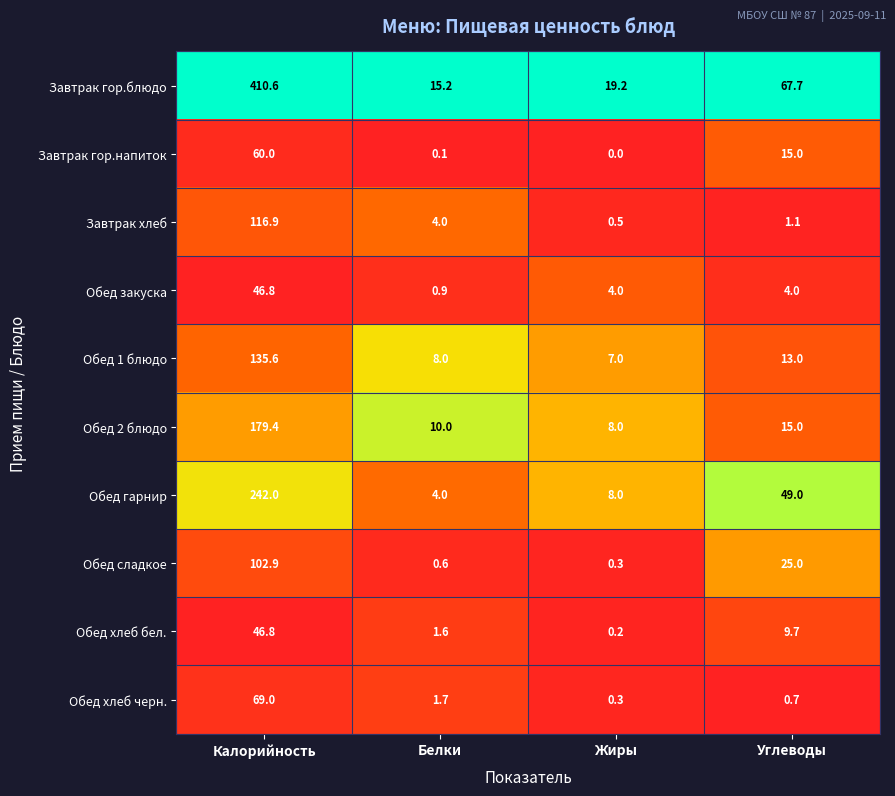

What is the difference between the highest and lowest values at Жиры?

19.2